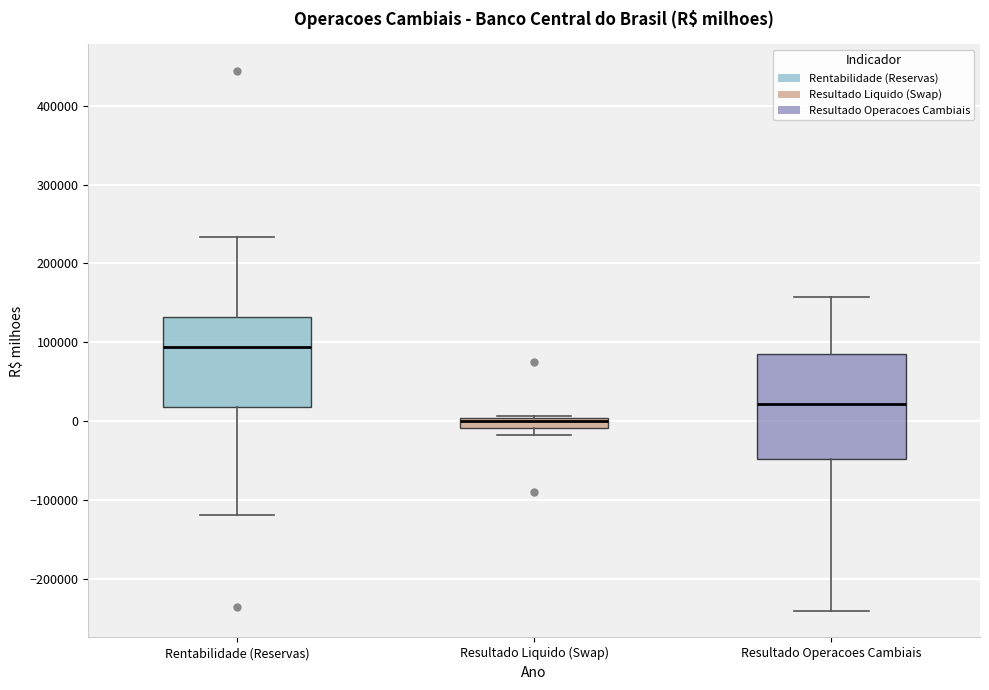

Which box is the tallest, from its lower edge to its upper edge?

Resultado Operacoes Cambiais